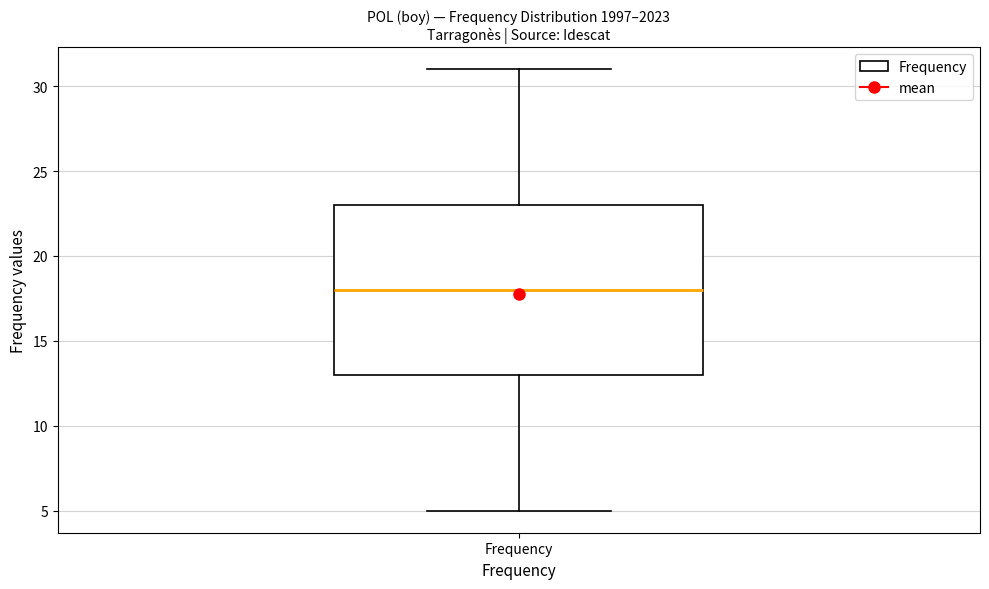

Transcribe this box plot: give where the median line is, the range the box spans, and where the two whiskers end, as read against the y-axis. The values are not printed on the chart, so give them approximately, as read against the axis.

median 18, box 13 to 23, whiskers 5 to 31